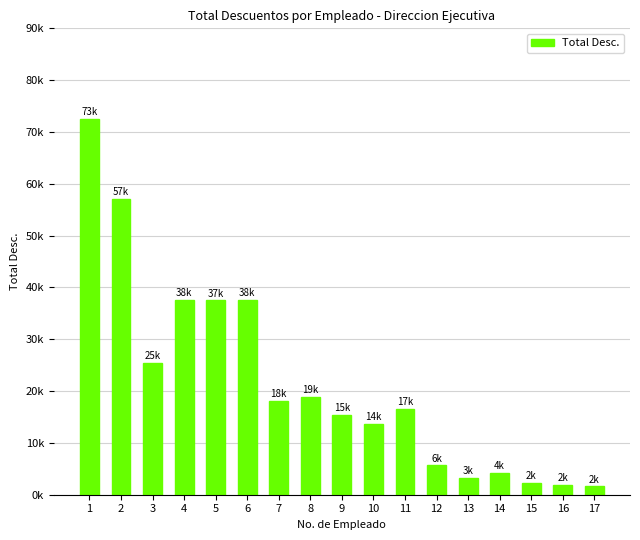

The chart shows a value of 478.3 at 17. True or false?

False